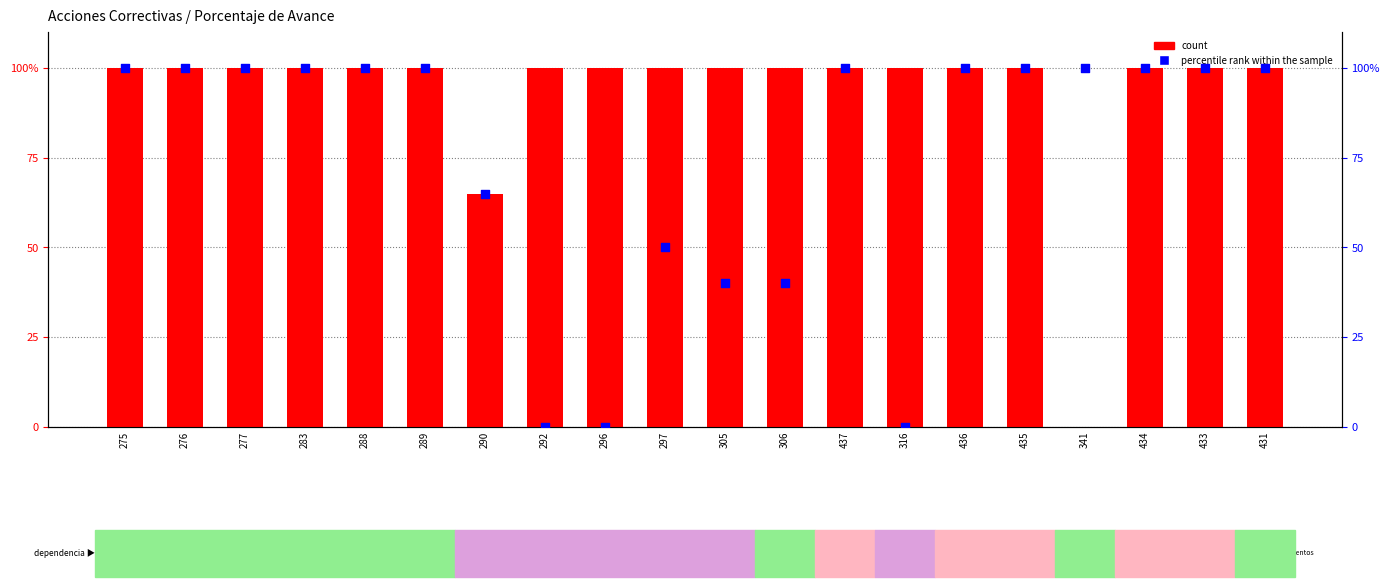

At how many categories does at least one series exceed 14?

20